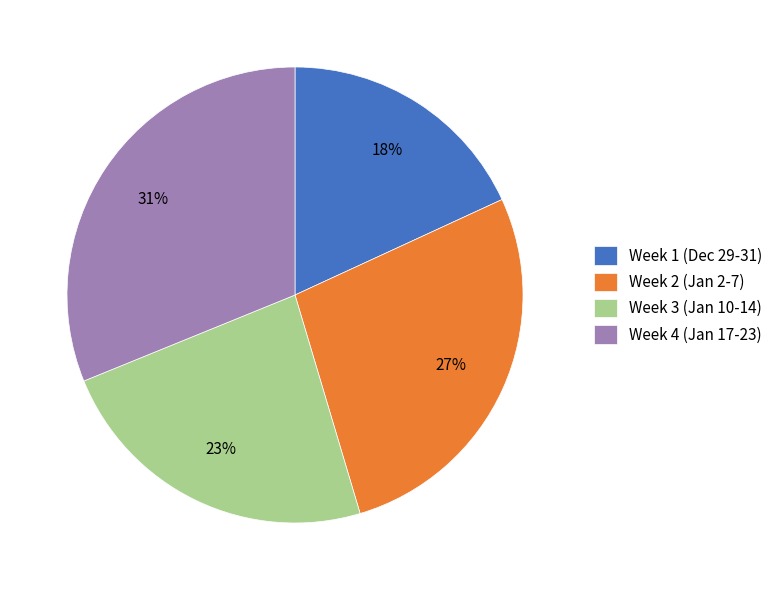

What percentage is the Week 1 (Dec 29-31) slice, to the nearest percent?

18%